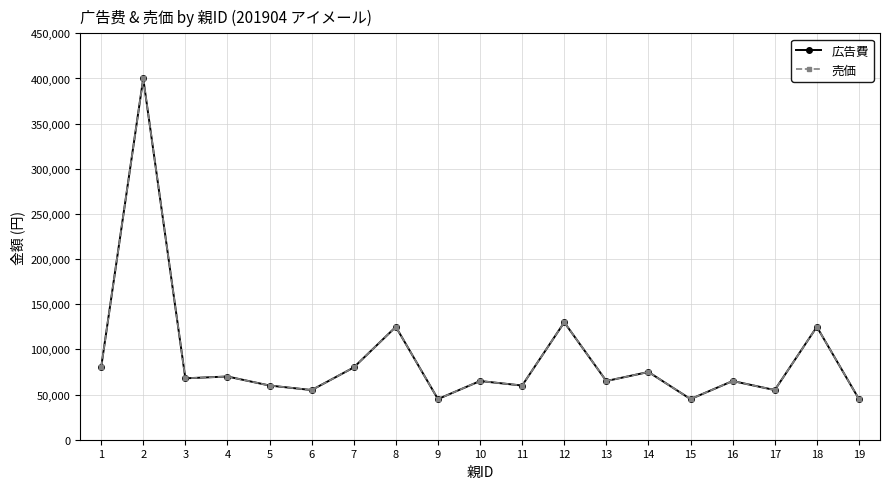

What is the value of the 売価 point at the 9th from the left?

45000